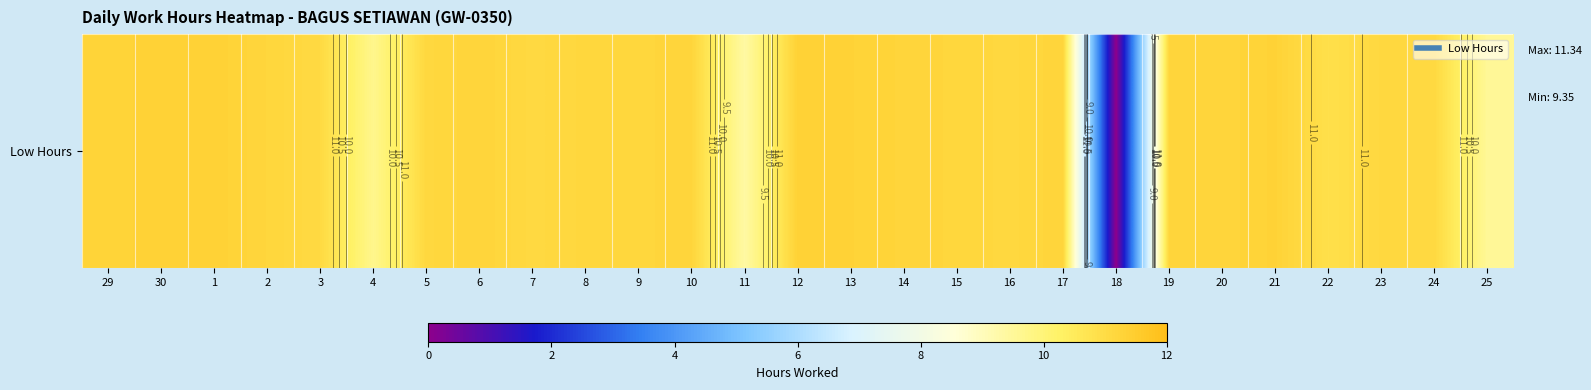

Reading left to right, transcribe all the data shown in this chart.

11.3	11.3	11.3	11.2	11.1	9.7	11.1	11.2	11.1	11.2	11.2	11.2	9.3	11.3	11.3	11.2	11.2	11.1	11.2	0.0	11.2	11.2	11.3	10.9	11.1	11.1	9.5